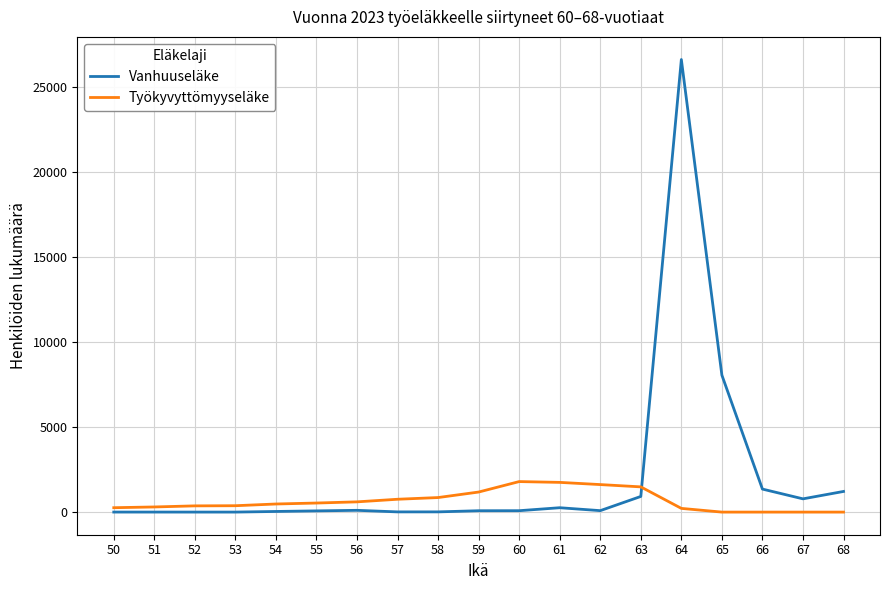

Rank the series by their maximum value, from highest to lowest.

Vanhuuseläke, Työkyvyttömyyseläke